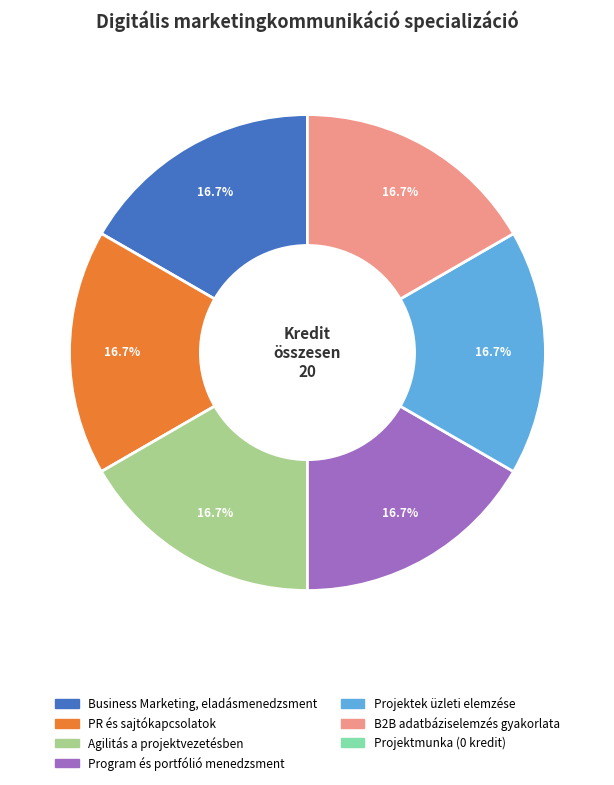

Is there a majority slice in this chart?

No